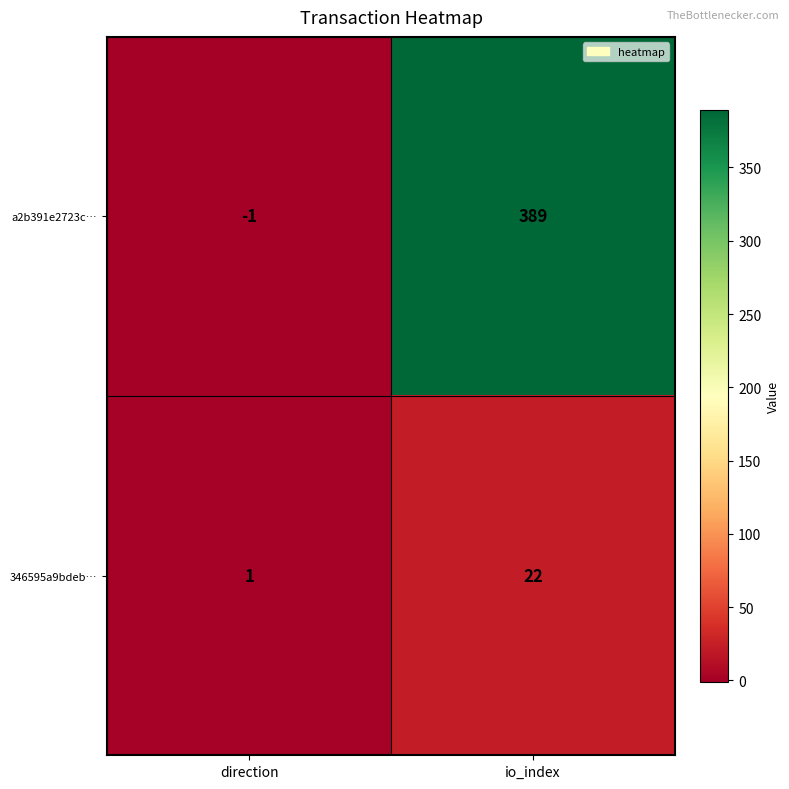

Reading right to left, transcribe all the data shown in this chart.

a2b391e2723c…: io_index=389	direction=-1
346595a9bdeb…: io_index=22	direction=1